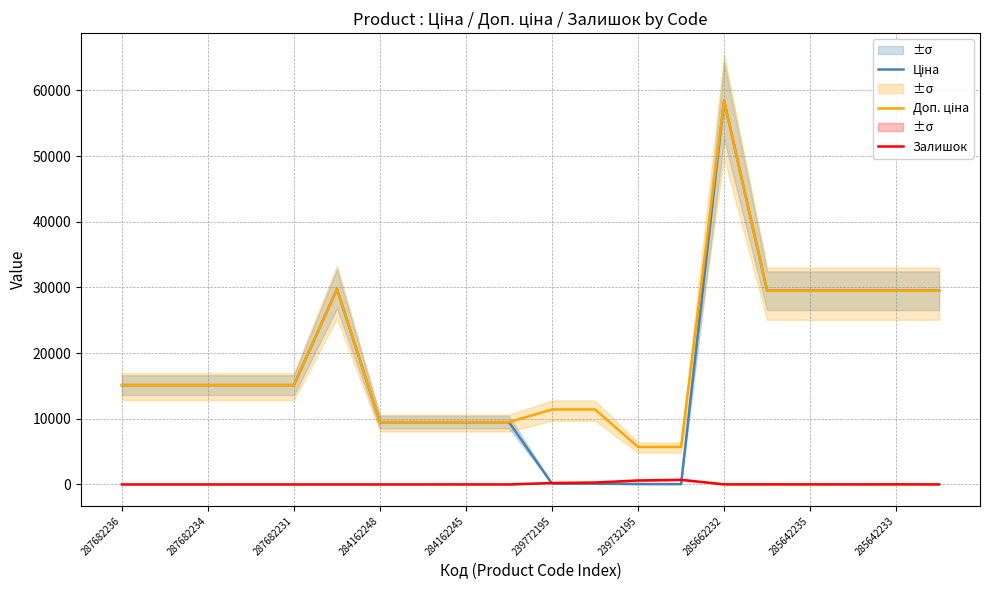

Rank the series at 287682236 from lowest to highest value.

Залишок, Ціна, Доп. ціна